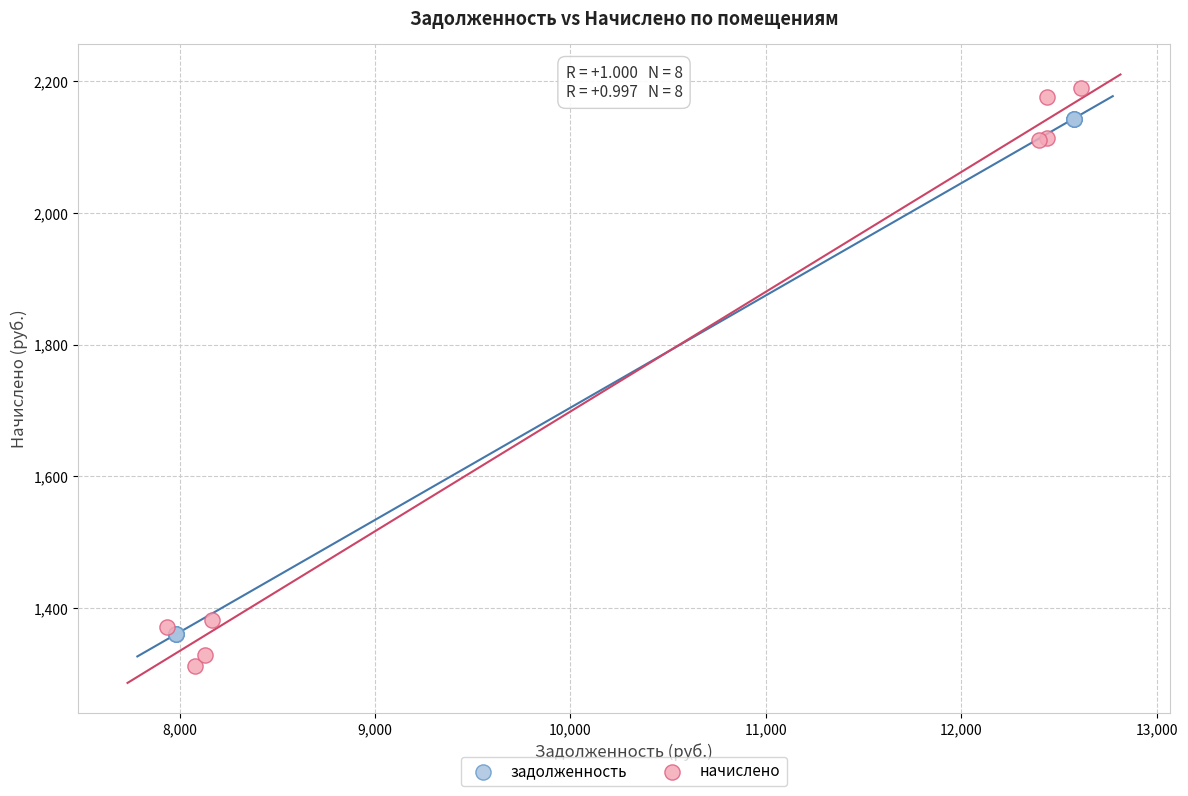

Which series has the widest spread of Y values?

начислено